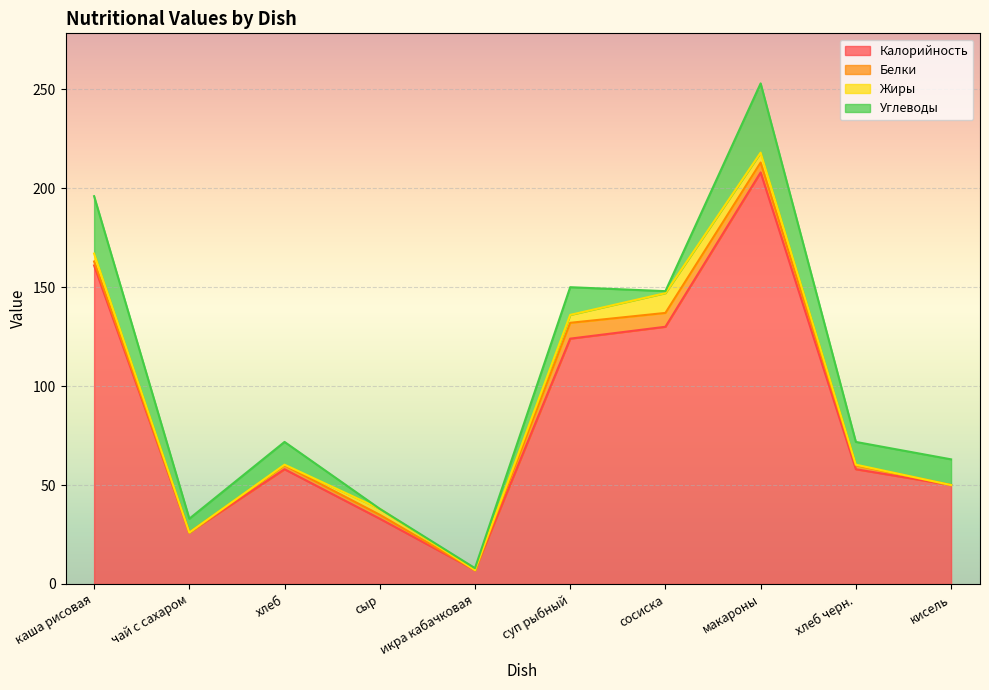

What is the sum of the Жиры values at сосиска and суп рыбный?

14.0